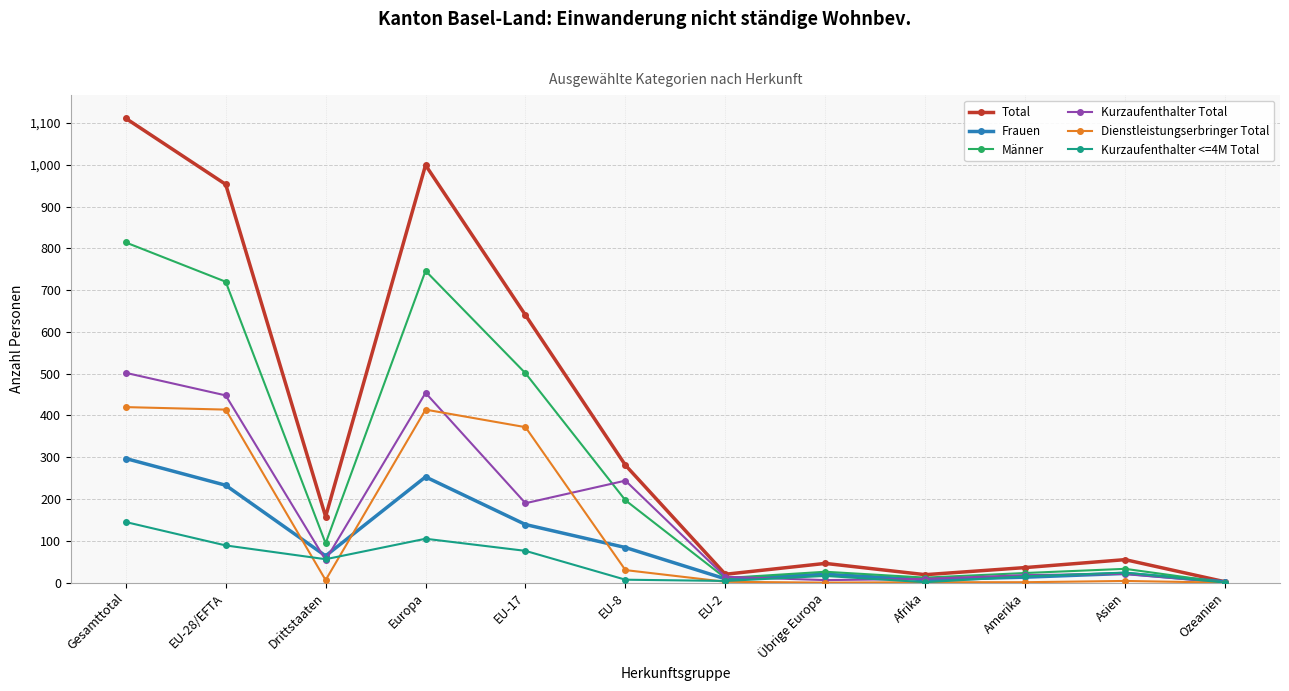

What is the spread (max minus min) of values at EU-2?

18